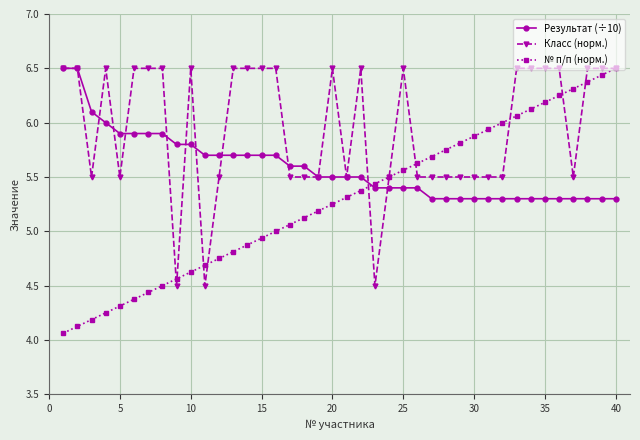

Which series has the largest range (max minus min)?

№ п/п (норм.)